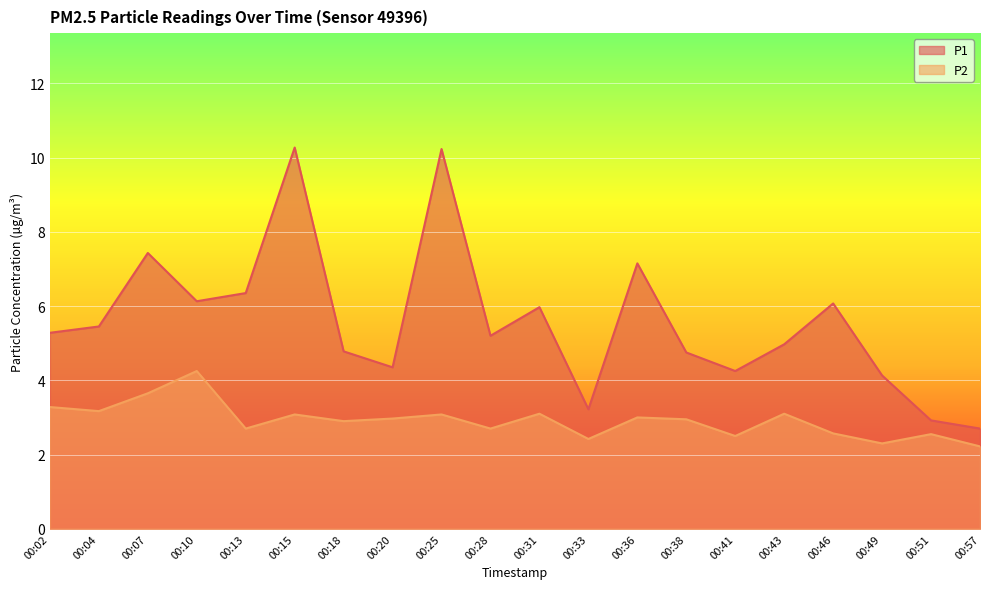

Is the value of P2 at 00:13 greater than the value of P1 at 00:51?

No